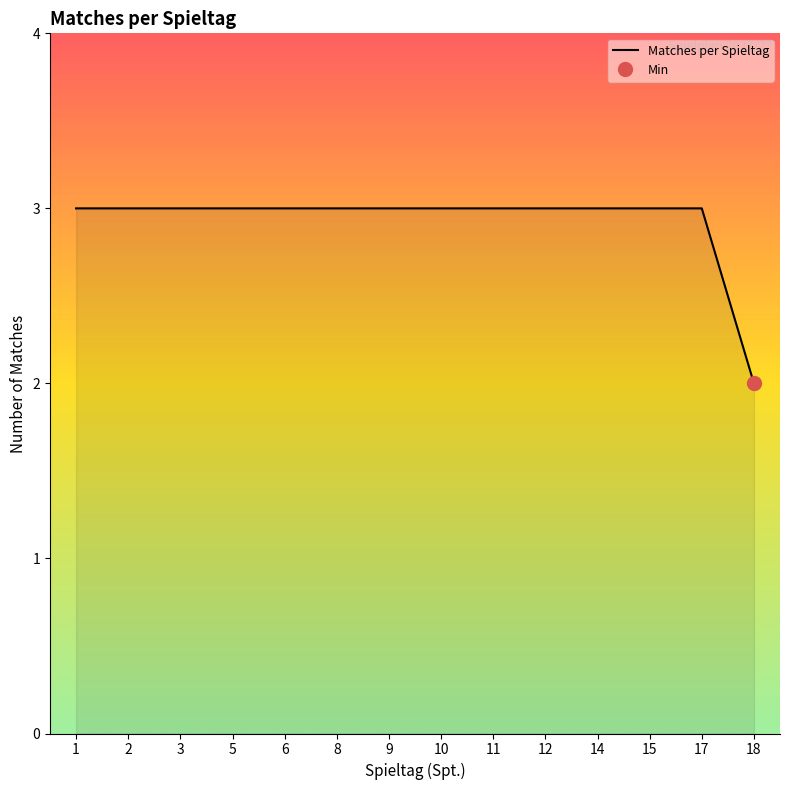

What is the highest value of the Matches per Spieltag series?

3